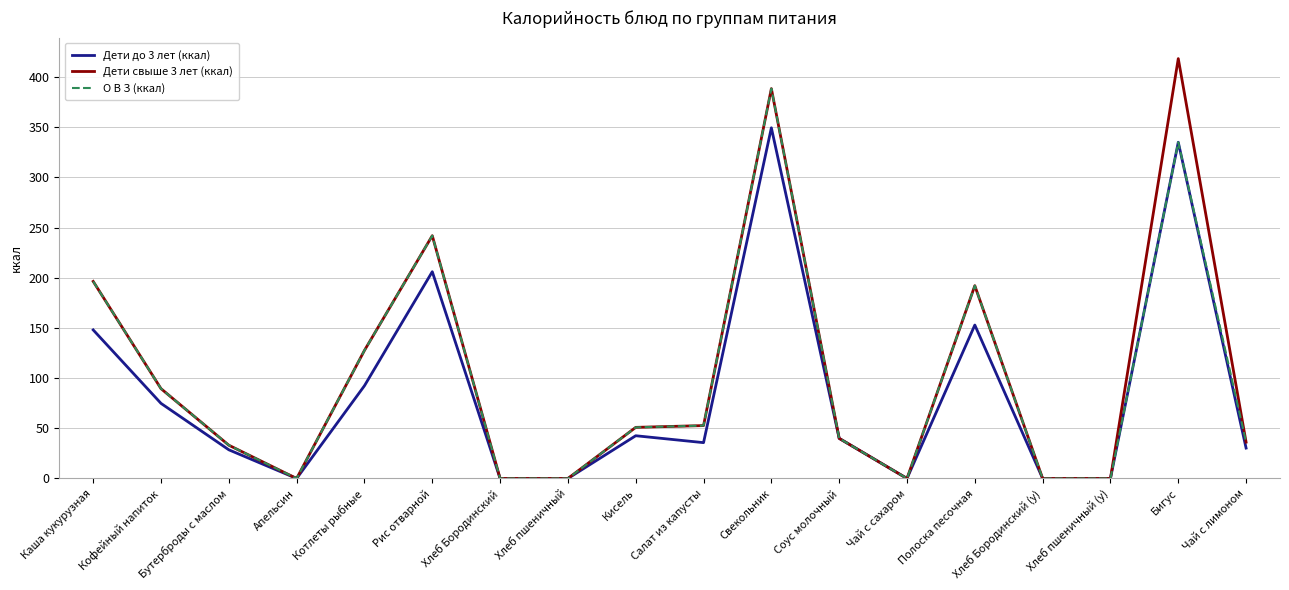

What position from the left is Хлеб Бородинский (у)?

15